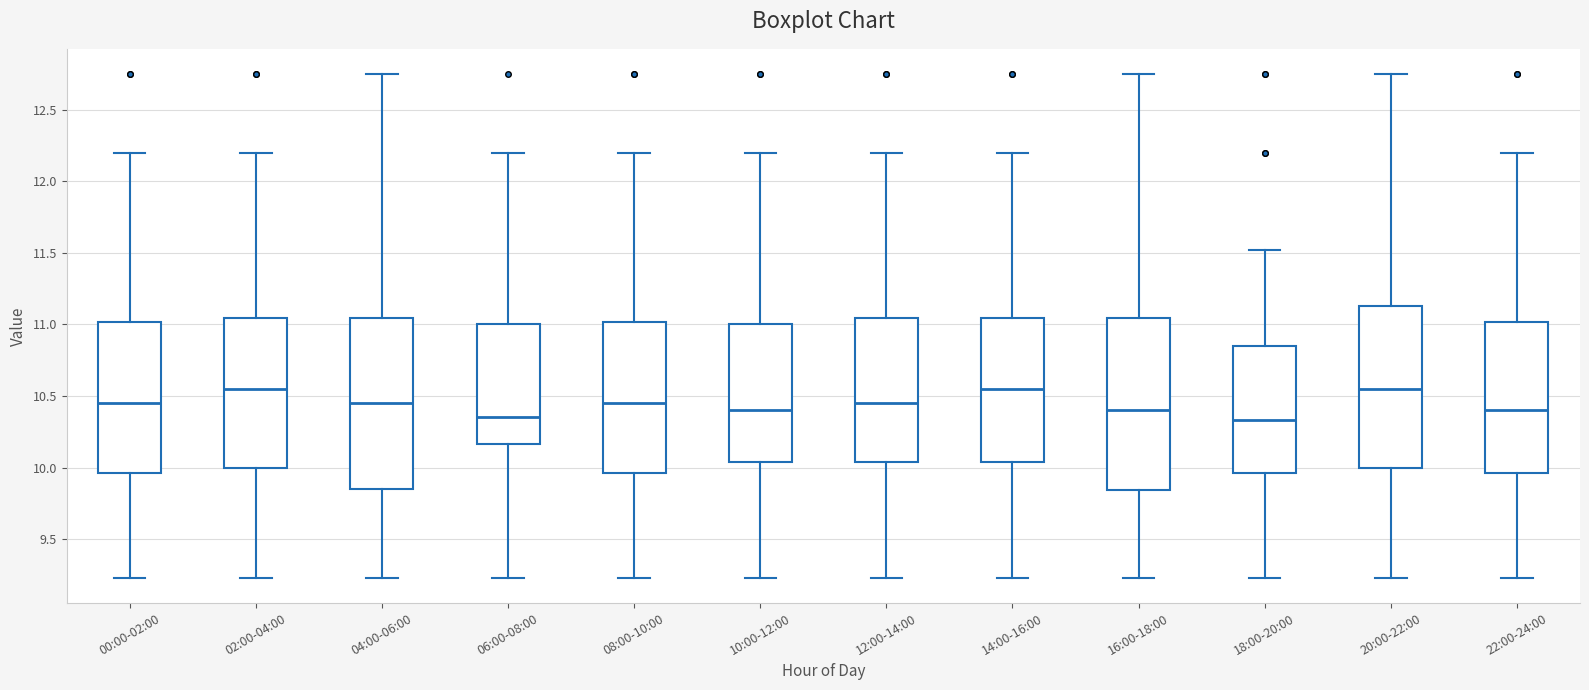

Reading left to right, transcribe this box plot: for each box, give where its median line is, the range the box spans, and where its two whiskers end, as read against the y-axis. The values are not printed on the chart, so give them approximately, as read against the axis.

00:00-02:00: median 10.45, box 9.95 to 11.00, whiskers 9.25 to 12.20
02:00-04:00: median 10.55, box 10.00 to 11.05, whiskers 9.25 to 12.20
04:00-06:00: median 10.45, box 9.85 to 11.05, whiskers 9.25 to 12.75
06:00-08:00: median 10.35, box 10.15 to 11.00, whiskers 9.25 to 12.20
08:00-10:00: median 10.45, box 9.95 to 11.00, whiskers 9.25 to 12.20
10:00-12:00: median 10.40, box 10.05 to 11.00, whiskers 9.25 to 12.20
12:00-14:00: median 10.45, box 10.05 to 11.05, whiskers 9.25 to 12.20
14:00-16:00: median 10.55, box 10.05 to 11.05, whiskers 9.25 to 12.20
16:00-18:00: median 10.40, box 9.85 to 11.05, whiskers 9.25 to 12.75
18:00-20:00: median 10.35, box 9.95 to 10.85, whiskers 9.25 to 11.50
20:00-22:00: median 10.55, box 10.00 to 11.15, whiskers 9.25 to 12.75
22:00-24:00: median 10.40, box 9.95 to 11.00, whiskers 9.25 to 12.20